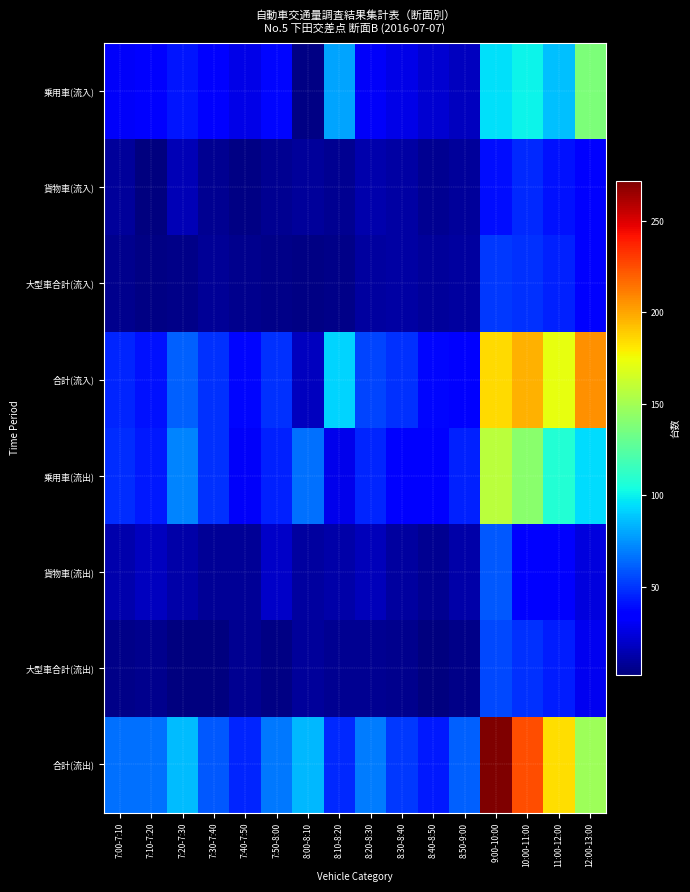

At which category is the sum across all series the highest?

9:00-10:00